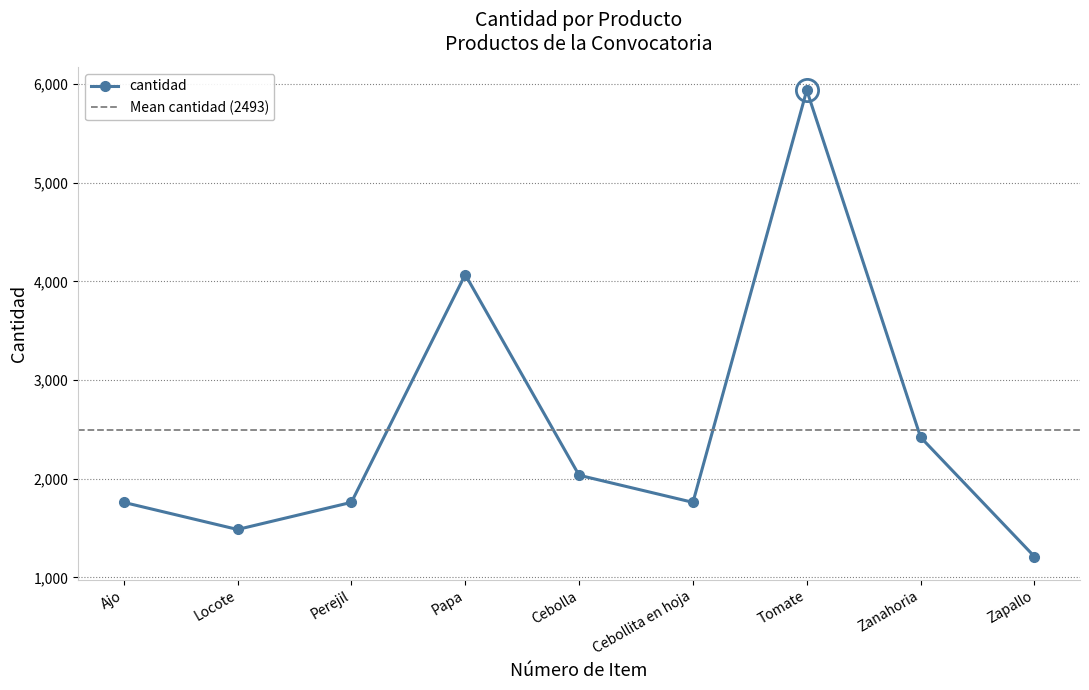

What is the label of the 3rd point from the left?

Perejil